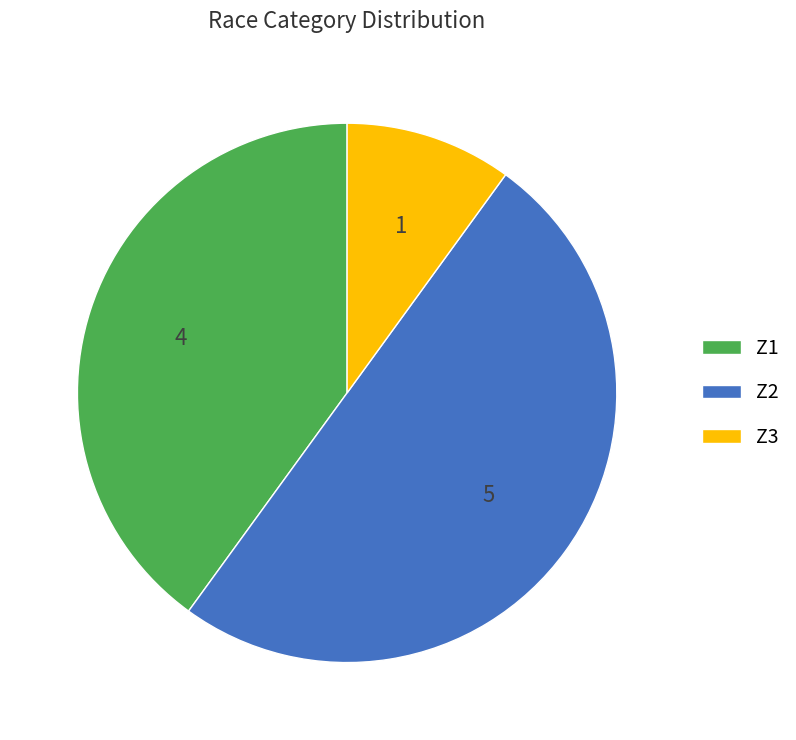

Does Z3 account for over 50% of the chart?

No